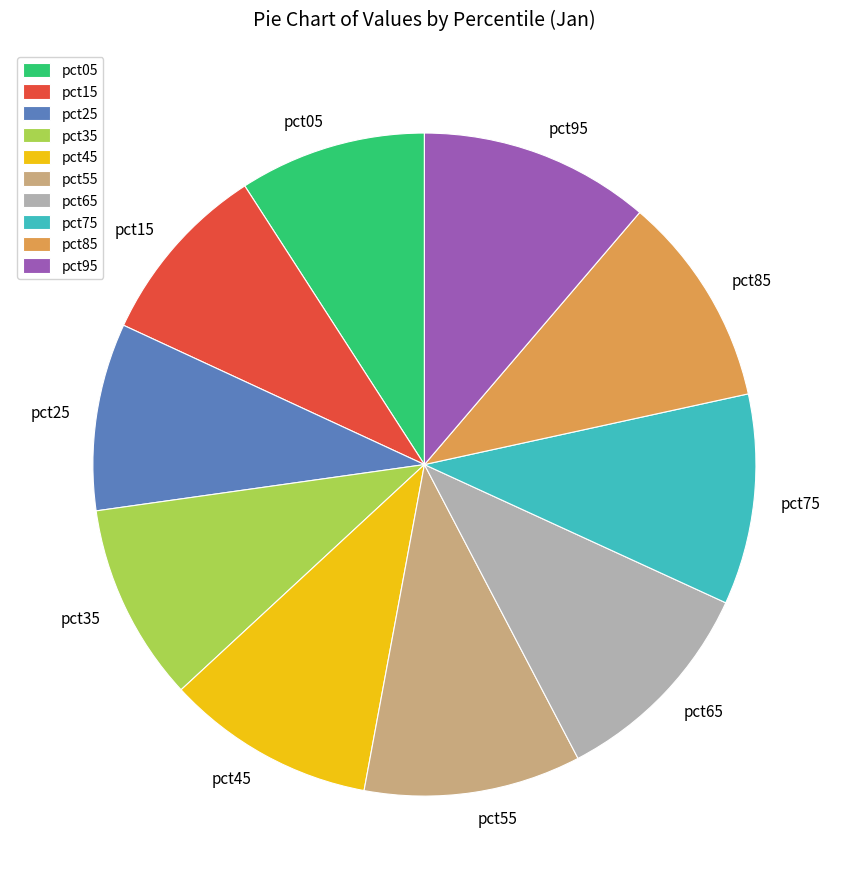

Does pct25 represent more than half of the total?

No